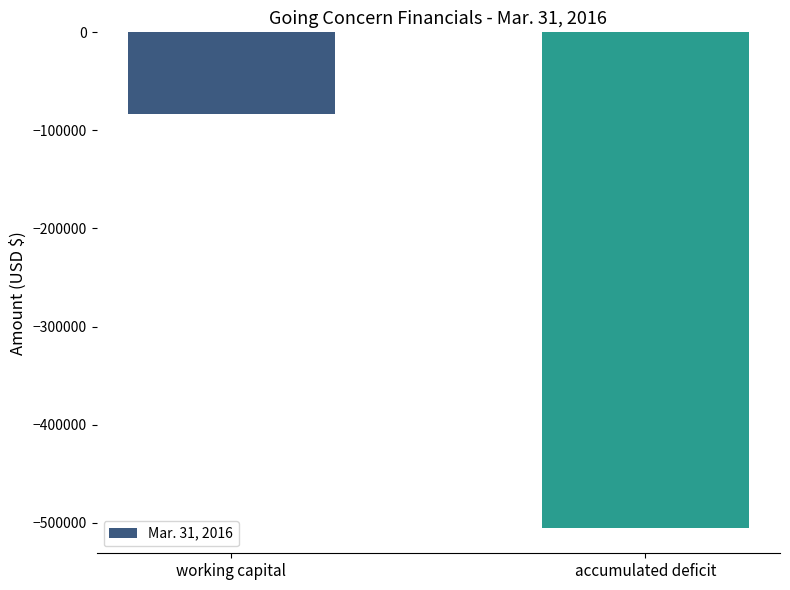

What is the value of the 1st bar from the left?

-83218